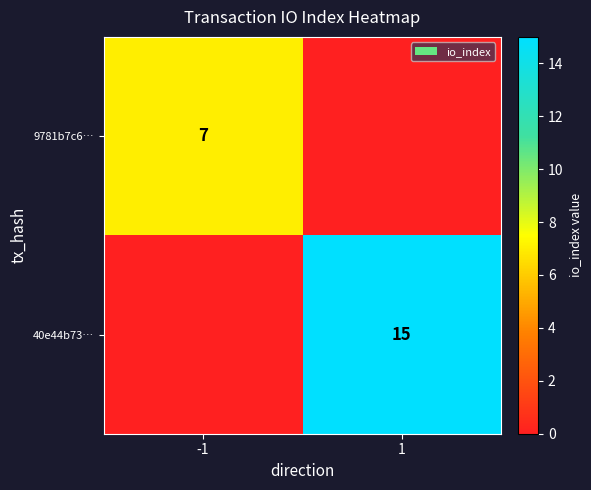

The value of 9781b7c6… at -1 is 3. True or false?

False